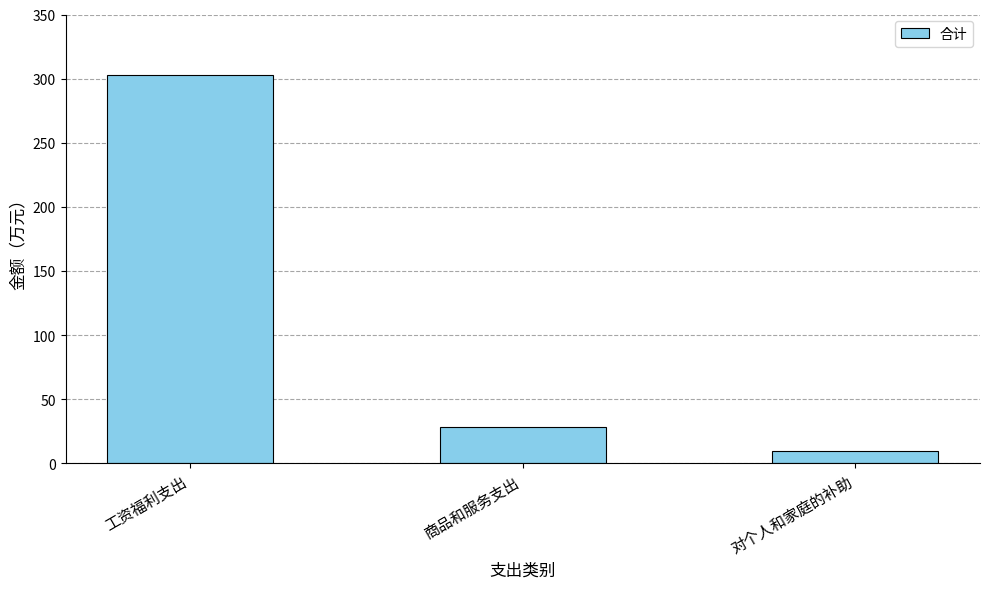

What is the smallest value displayed?

9.9